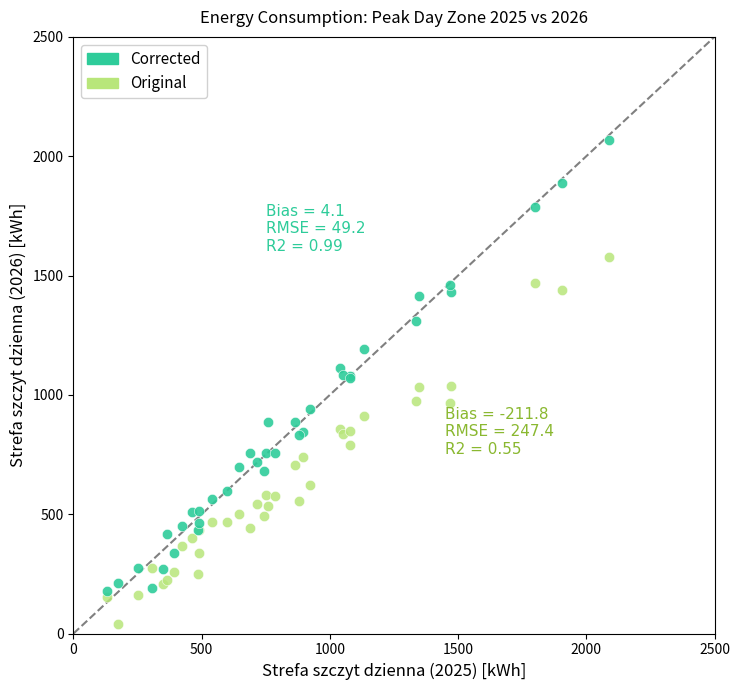

Which series has the largest Y range (max minus min)?

Corrected